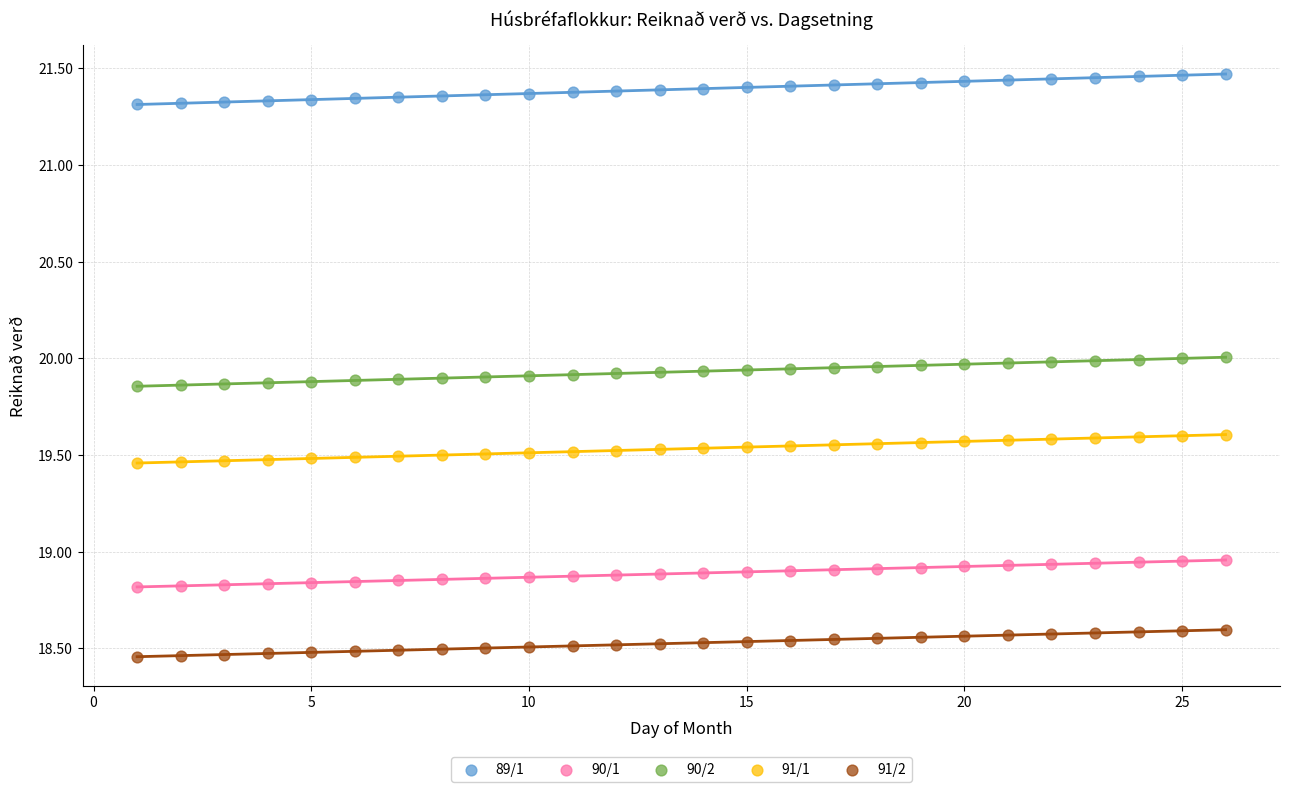

Which series reaches the minimum Y coordinate?

91/2